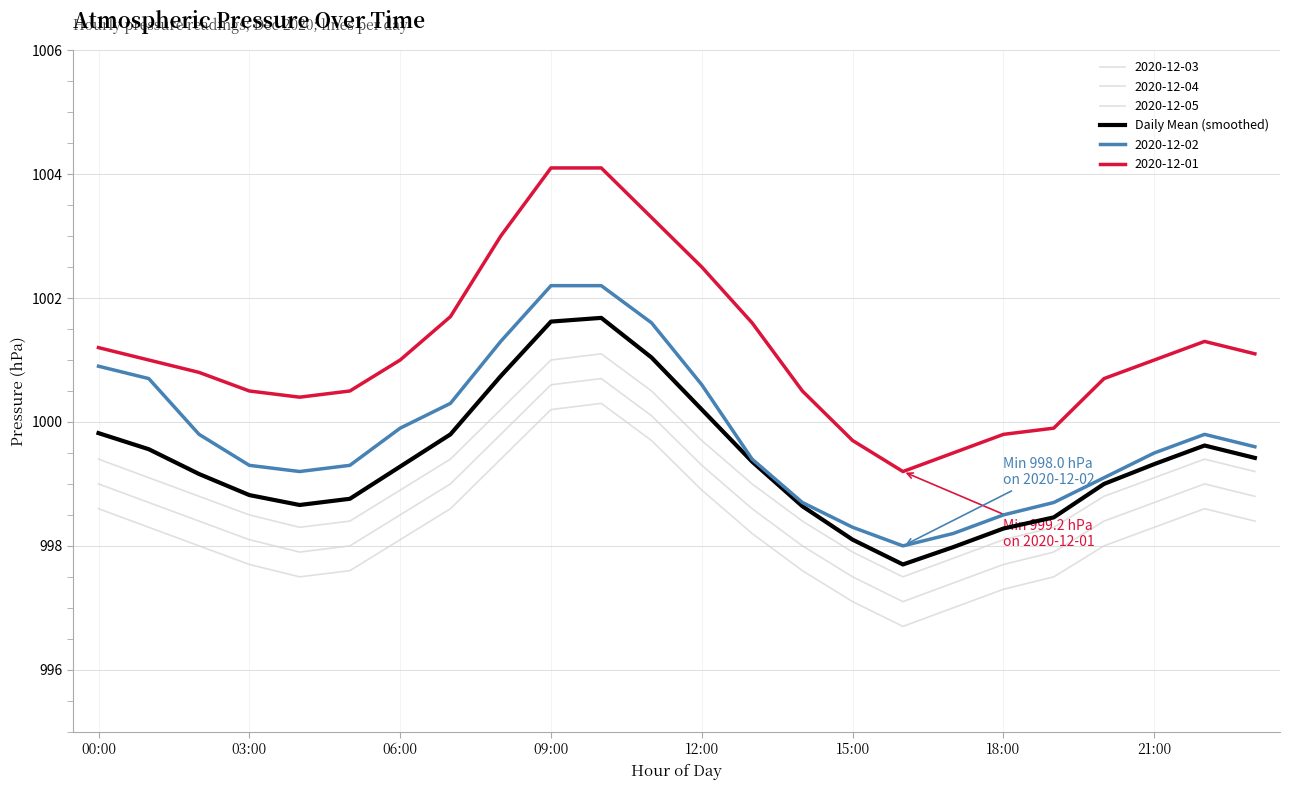

Does the chart display data point markers on the line(s)?

No